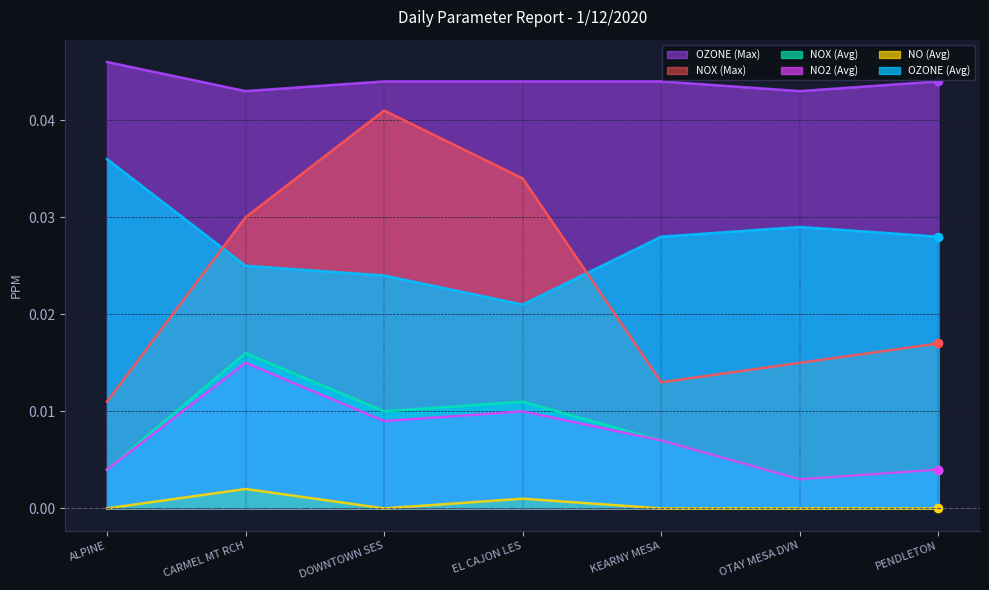

Which series changed the most between EL CAJON LES and OTAY MESA DVN?

NOX (Max)